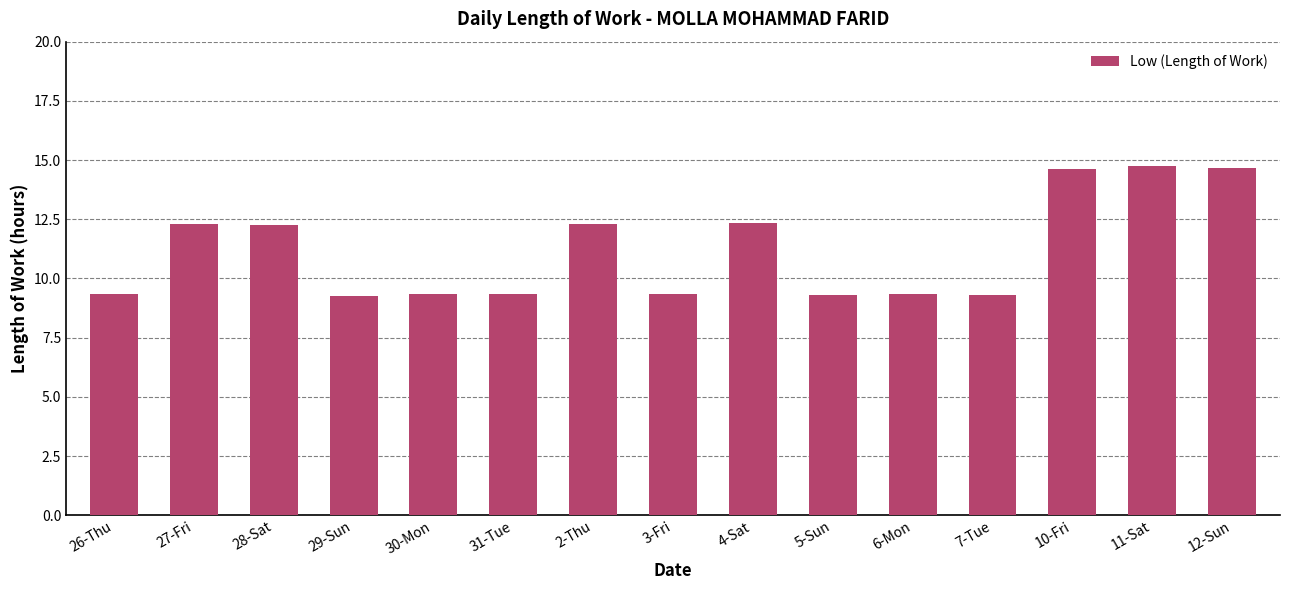

What position from the right is 5-Sun?

6